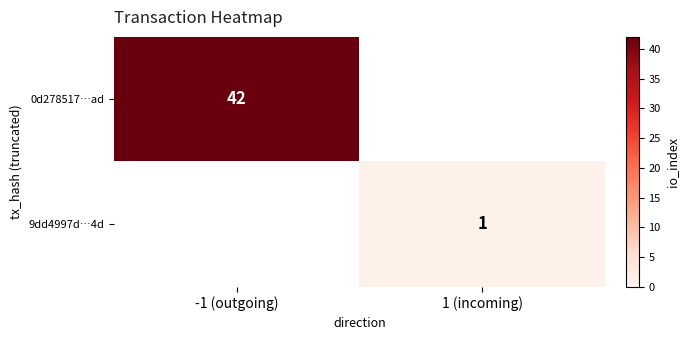

The value of 0d278517…ad at -1 (outgoing) is 58. True or false?

False